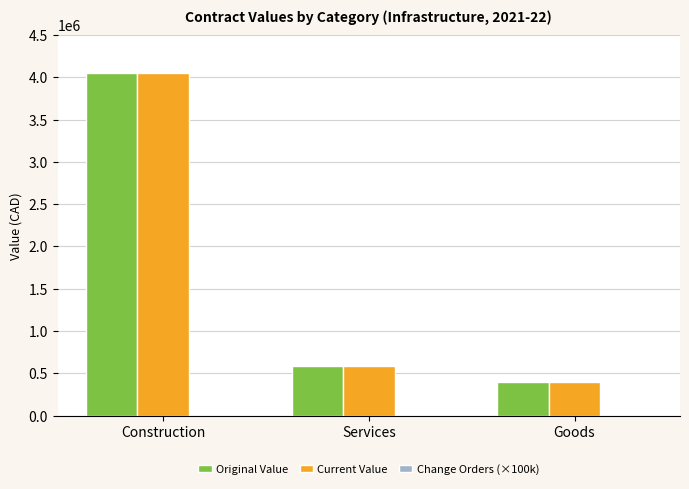

What is the difference between the second highest and minimum values in the Current Value series?

181604.1